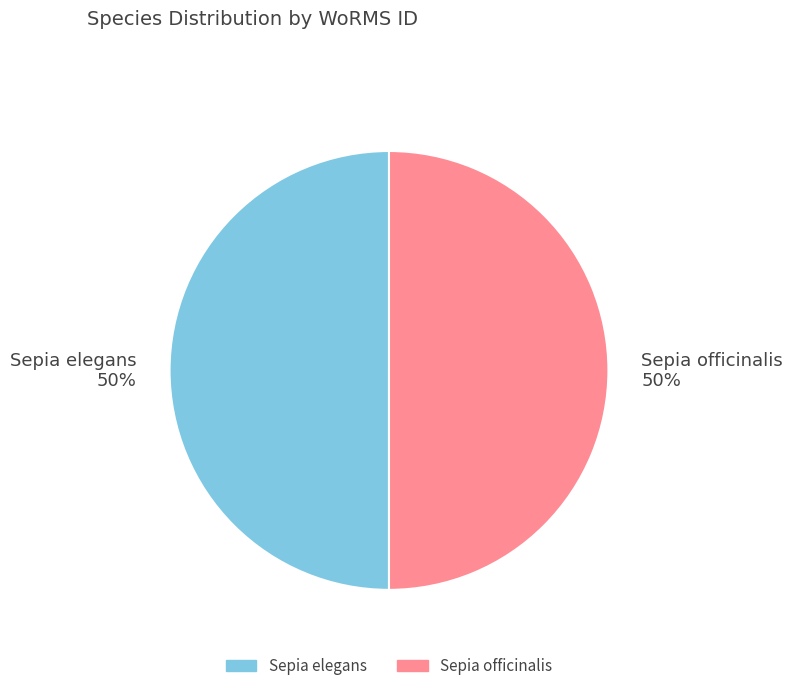

Is it true that Sepia officinalis is 50% of the pie?

True